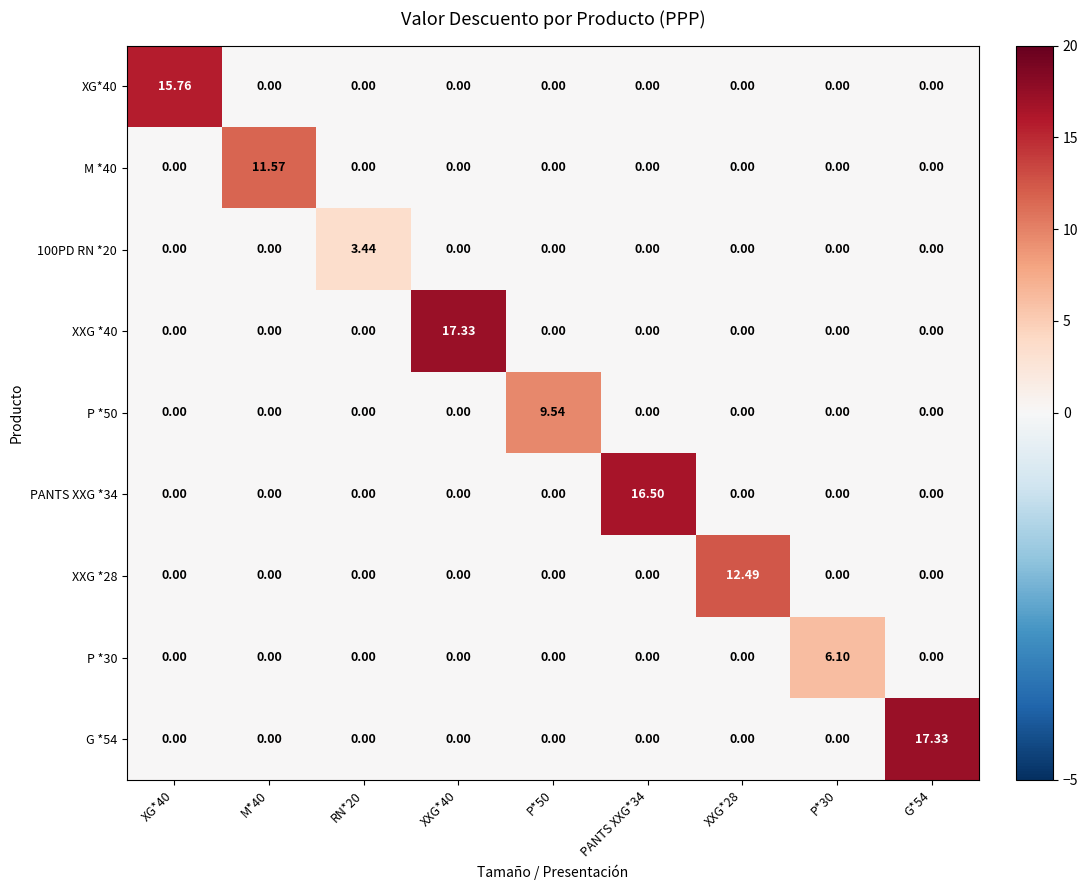

Reading left to right, list all the values displayed in this chart.

XG*40: XG*40=15.8	M*40=0.0	RN*20=0.0	XXG*40=0.0	P*50=0.0	PANTS XXG*34=0.0	XXG*28=0.0	P*30=0.0	G*54=0.0
M *40: XG*40=0.0	M*40=11.6	RN*20=0.0	XXG*40=0.0	P*50=0.0	PANTS XXG*34=0.0	XXG*28=0.0	P*30=0.0	G*54=0.0
100PD RN *20: XG*40=0.0	M*40=0.0	RN*20=3.4	XXG*40=0.0	P*50=0.0	PANTS XXG*34=0.0	XXG*28=0.0	P*30=0.0	G*54=0.0
XXG *40: XG*40=0.0	M*40=0.0	RN*20=0.0	XXG*40=17.3	P*50=0.0	PANTS XXG*34=0.0	XXG*28=0.0	P*30=0.0	G*54=0.0
P *50: XG*40=0.0	M*40=0.0	RN*20=0.0	XXG*40=0.0	P*50=9.5	PANTS XXG*34=0.0	XXG*28=0.0	P*30=0.0	G*54=0.0
PANTS XXG *34: XG*40=0.0	M*40=0.0	RN*20=0.0	XXG*40=0.0	P*50=0.0	PANTS XXG*34=16.5	XXG*28=0.0	P*30=0.0	G*54=0.0
XXG *28: XG*40=0.0	M*40=0.0	RN*20=0.0	XXG*40=0.0	P*50=0.0	PANTS XXG*34=0.0	XXG*28=12.5	P*30=0.0	G*54=0.0
P *30: XG*40=0.0	M*40=0.0	RN*20=0.0	XXG*40=0.0	P*50=0.0	PANTS XXG*34=0.0	XXG*28=0.0	P*30=6.1	G*54=0.0
G *54: XG*40=0.0	M*40=0.0	RN*20=0.0	XXG*40=0.0	P*50=0.0	PANTS XXG*34=0.0	XXG*28=0.0	P*30=0.0	G*54=17.3